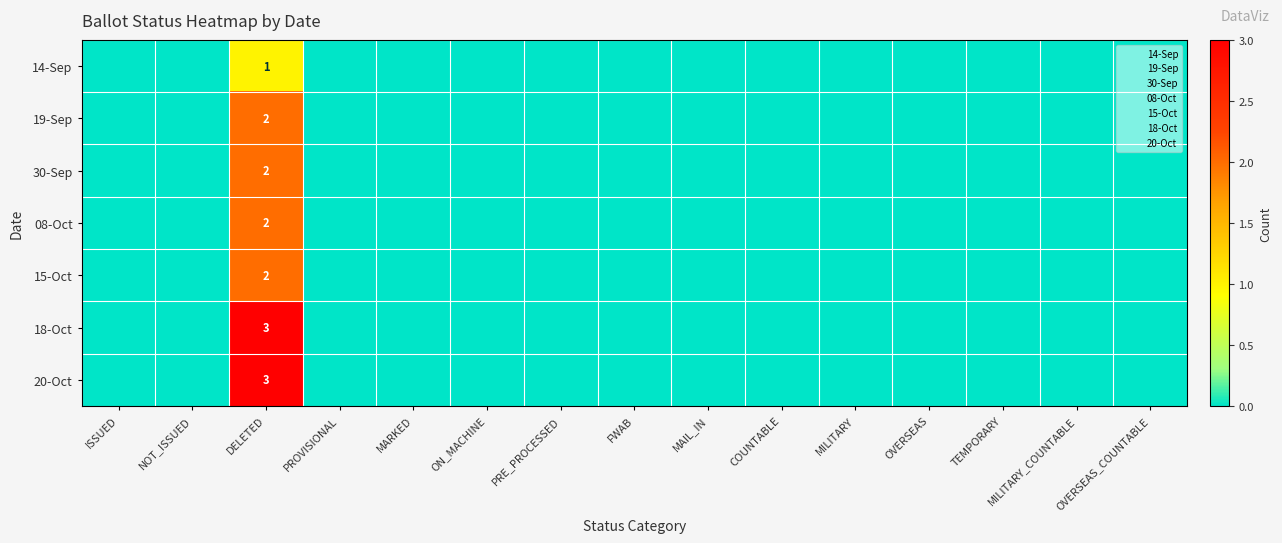

The value of 14-Sep at DELETED is 1. True or false?

True